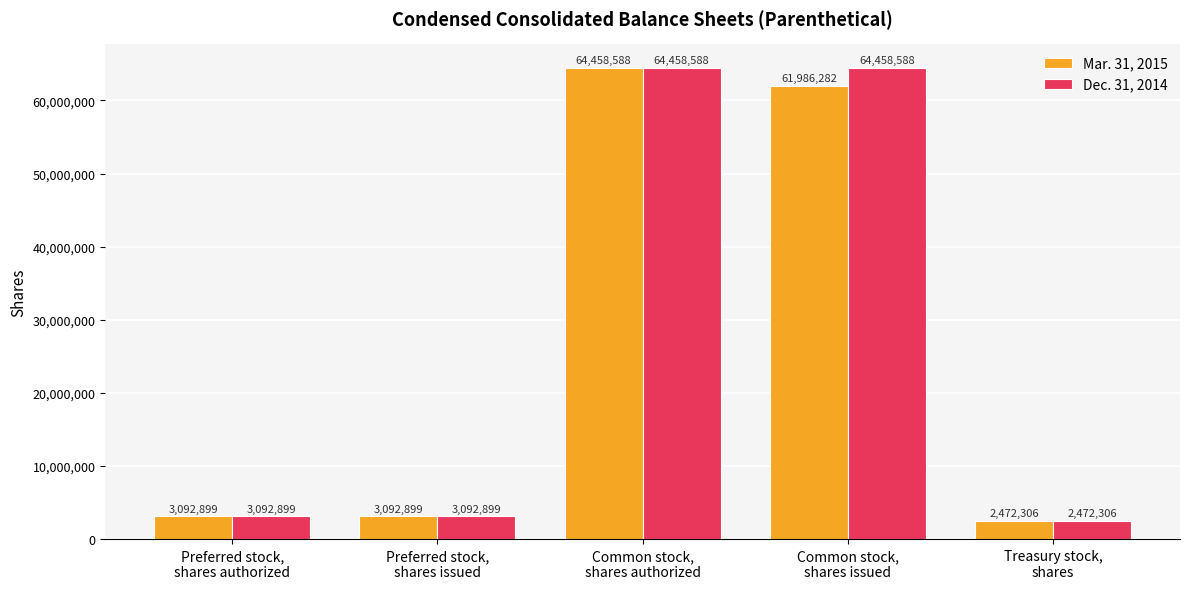

List the series in order of their overall mean, highest first.

Dec. 31, 2014, Mar. 31, 2015